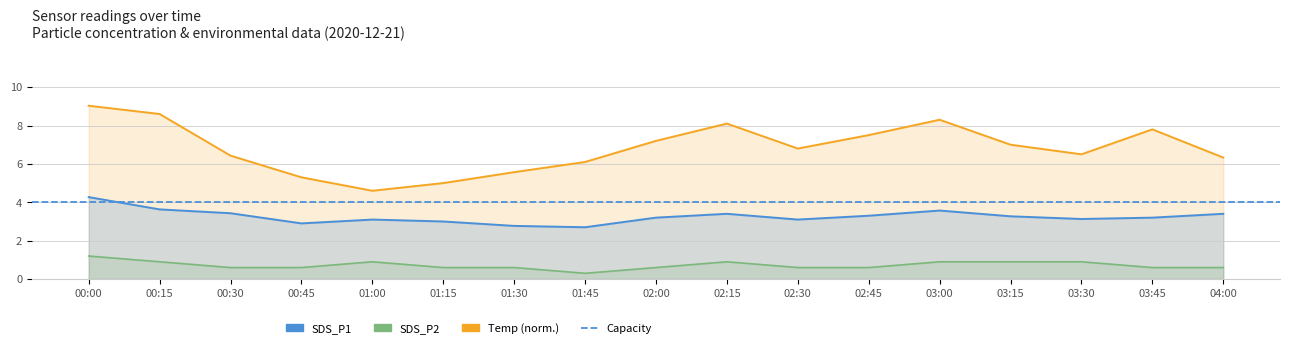

At which category does the chart reach its peak across all series?

00:00